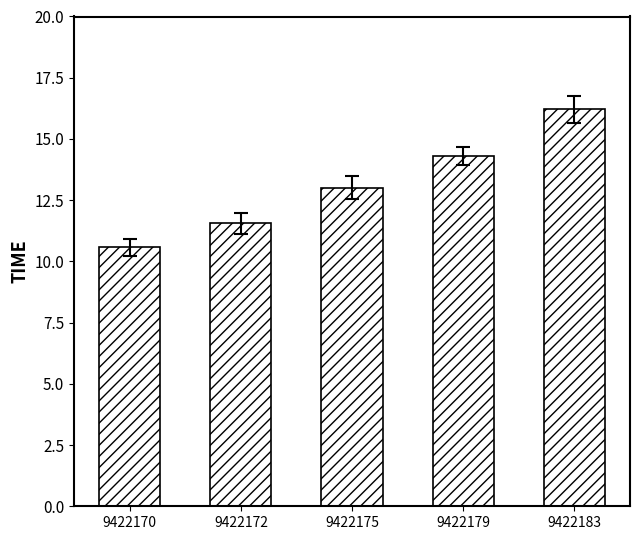

Count the number of values greater than 13.

3